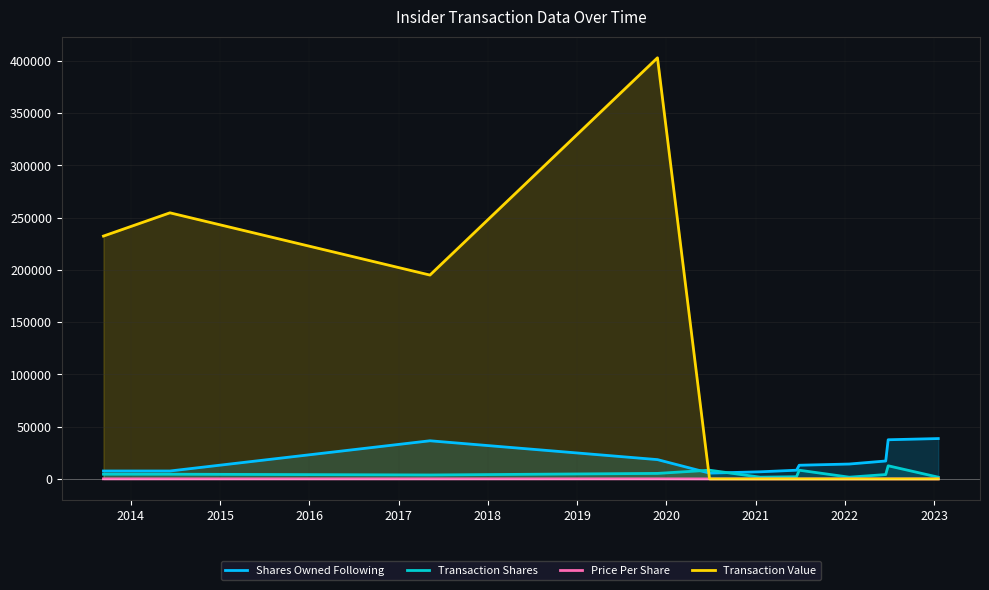

True or false: Price Per Share and Transaction Value cross at least once.

False